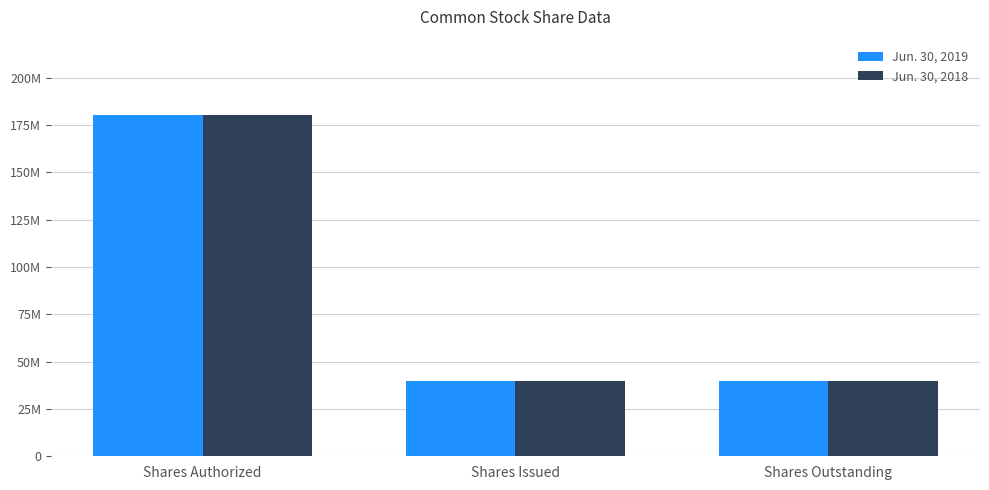

At which category does the chart reach its minimum across all series?

Shares Issued